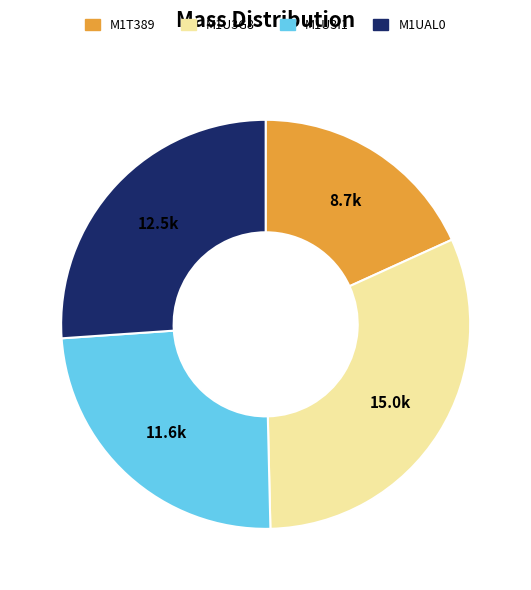

What is the largest slice in the pie chart?

M1U3G8